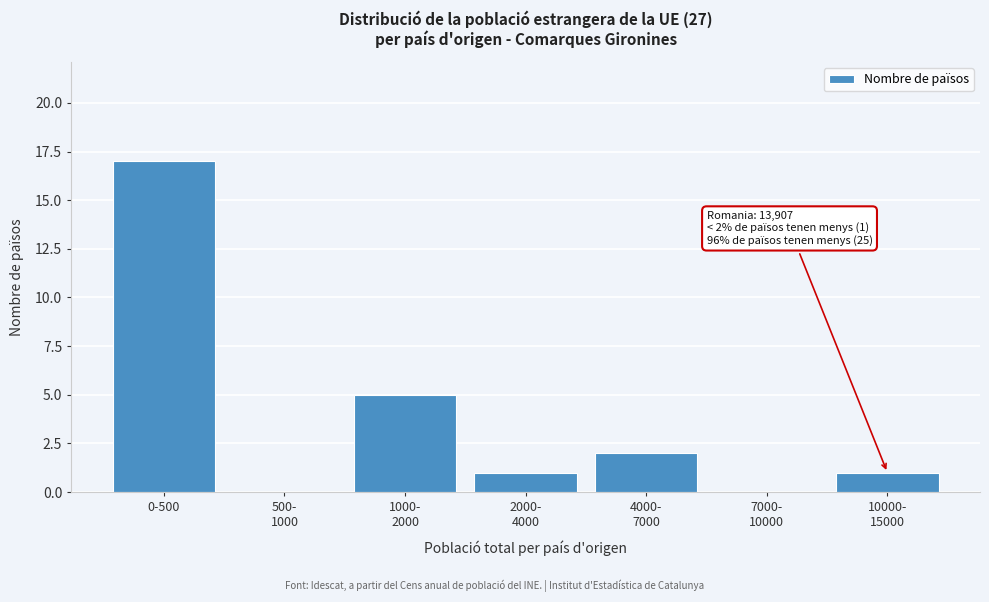

Is it true that the value at 0-500 is 17?

True